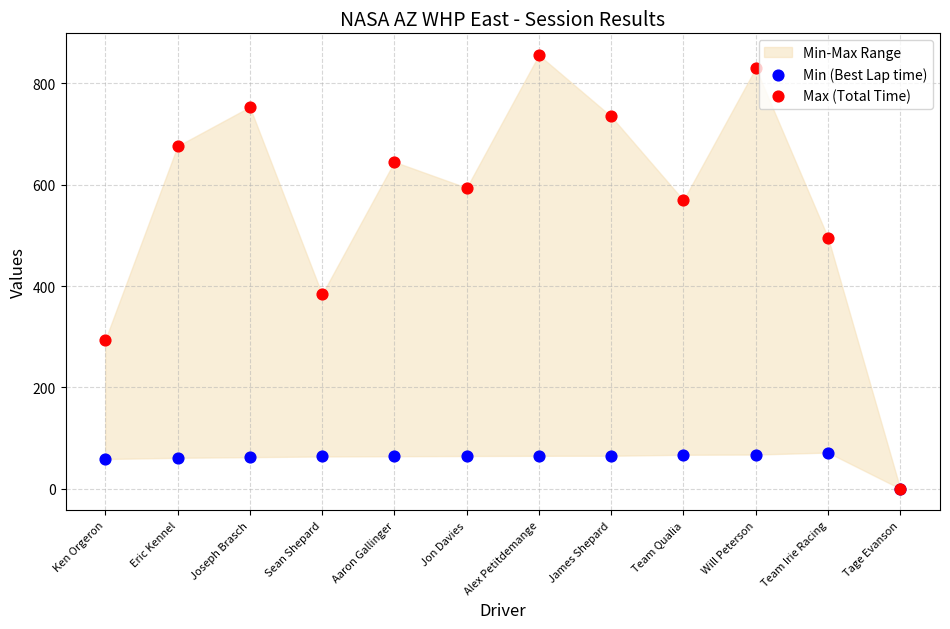

In the Max (Total Time) series, what Y value is closest to 428?

383.6